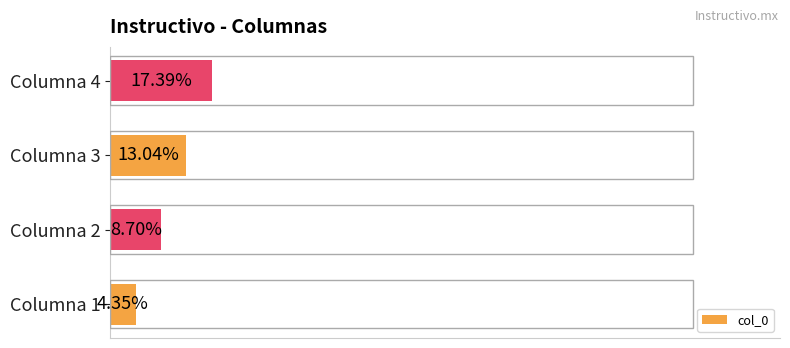

Which has a higher value, Columna 3 or Columna 1?

Columna 3